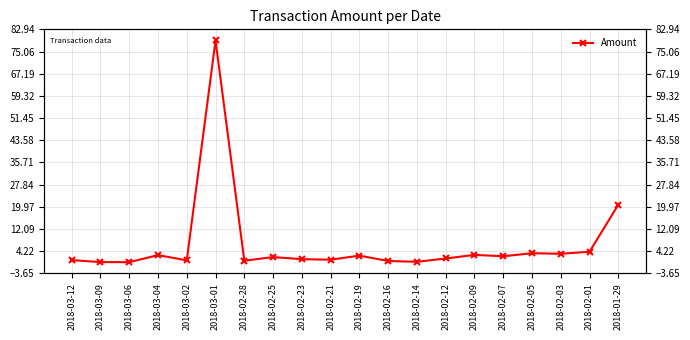

Rank the categories by value from lowest to highest.

2018-03-06, 2018-03-09, 2018-02-14, 2018-02-16, 2018-02-28, 2018-03-02, 2018-03-12, 2018-02-21, 2018-02-23, 2018-02-12, 2018-02-25, 2018-02-07, 2018-02-19, 2018-03-04, 2018-02-09, 2018-02-03, 2018-02-05, 2018-02-01, 2018-01-29, 2018-03-01